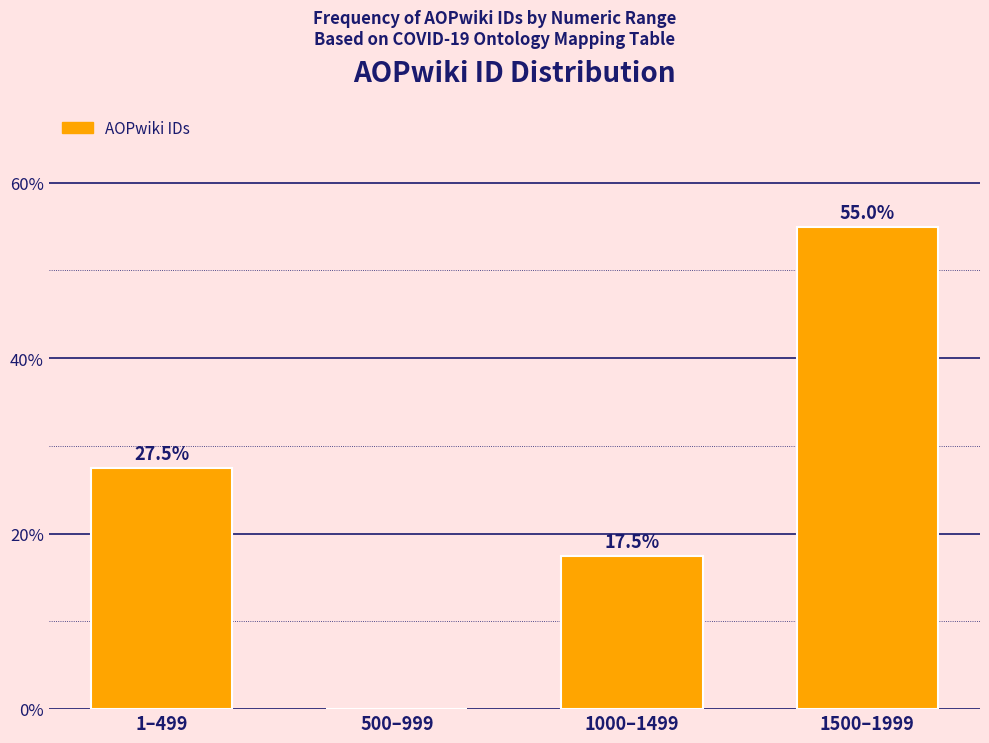

Reading right to left, what are all the values shown in this chart?

1500–1999=55.0	1000–1499=17.5	500–999=0.0	1–499=27.5